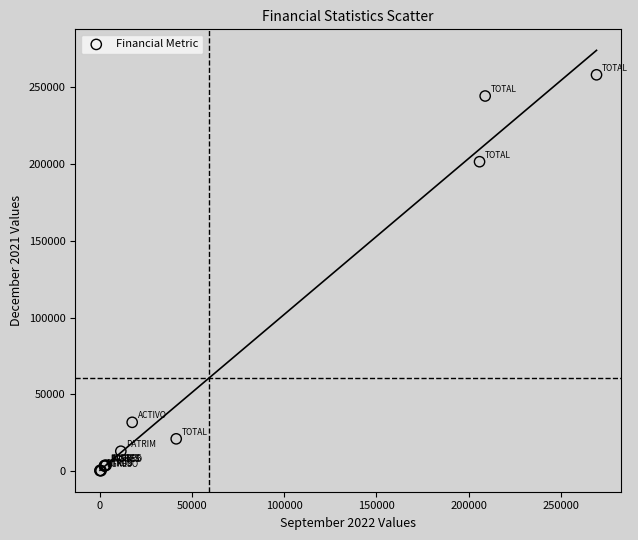

What Y value in the scatter plot is closest to 129260?

201583.9